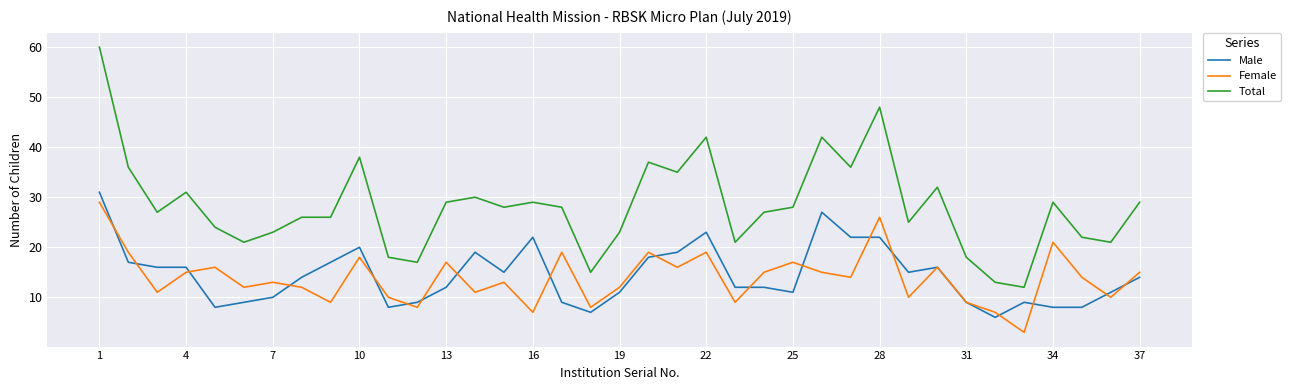

Is this an area chart (filled region under the line)?

No